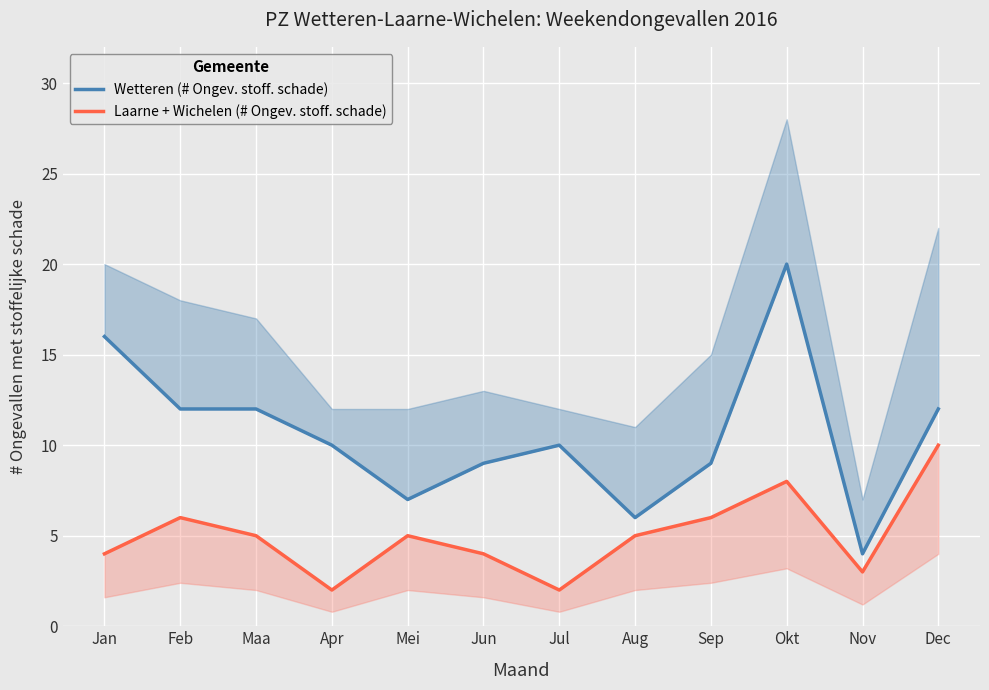

What is the difference between the second highest and second lowest values in the Laarne + Wichelen (# Ongev. stoff. schade) series?

6